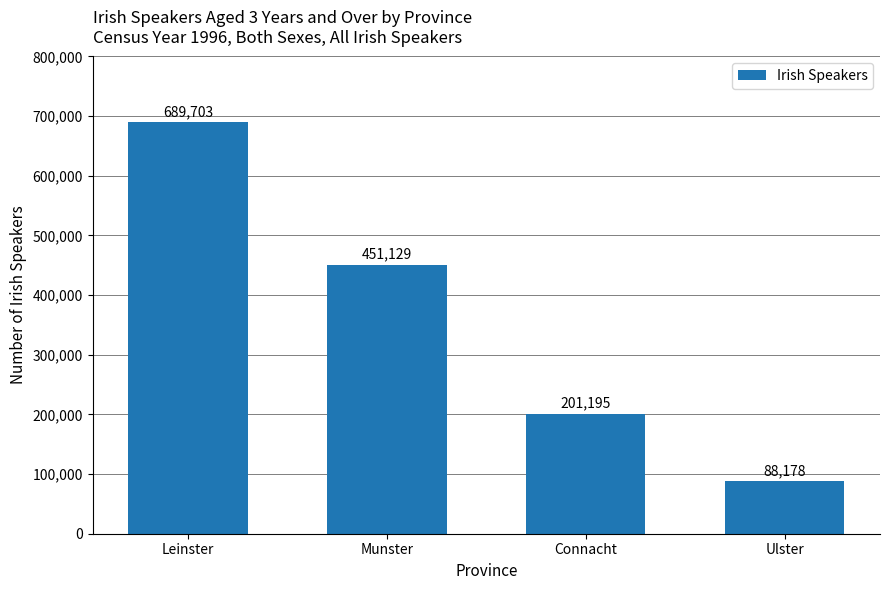

Rank the categories by value from lowest to highest.

Ulster, Connacht, Munster, Leinster